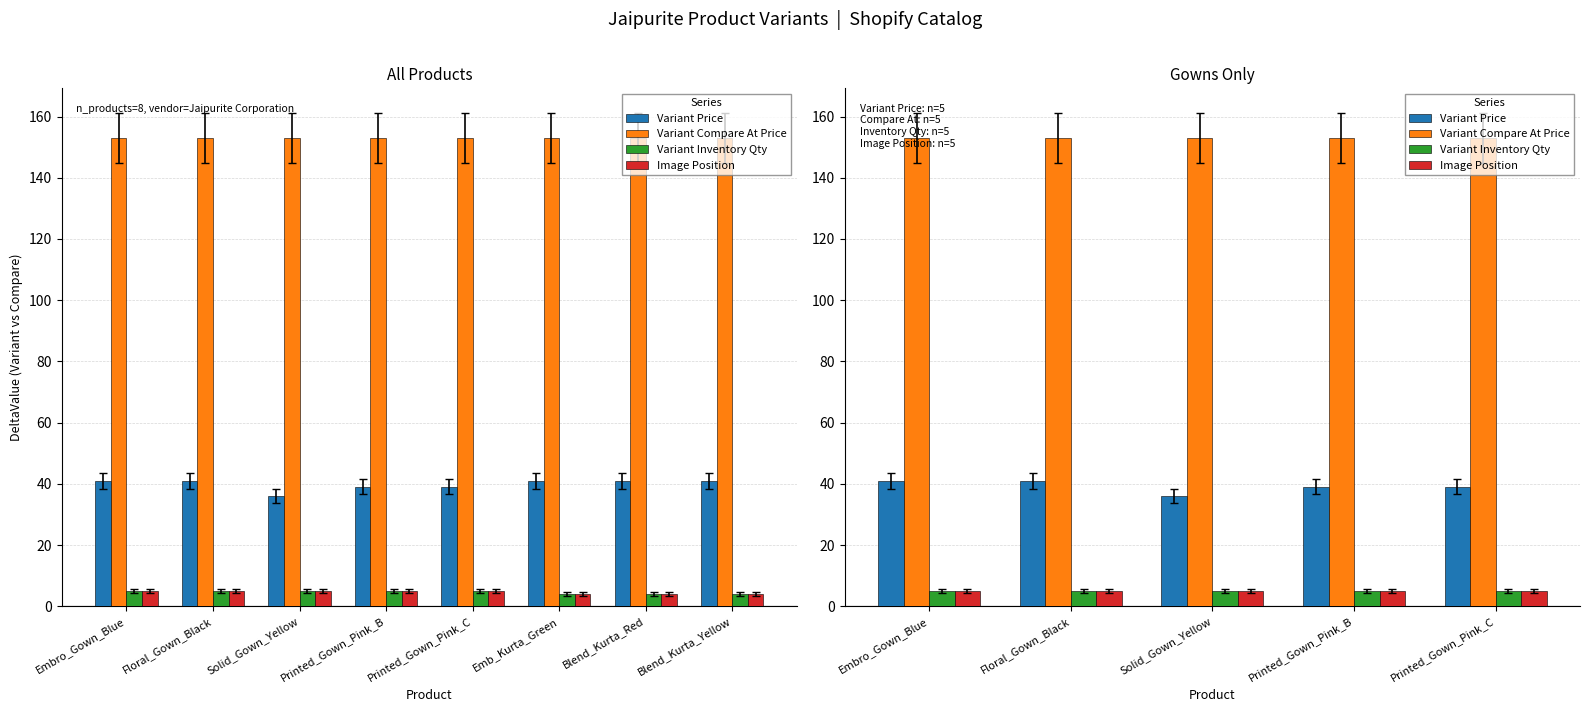

The Image Position series shows 7 at Printed_Gown_Pink_B. True or false?

False